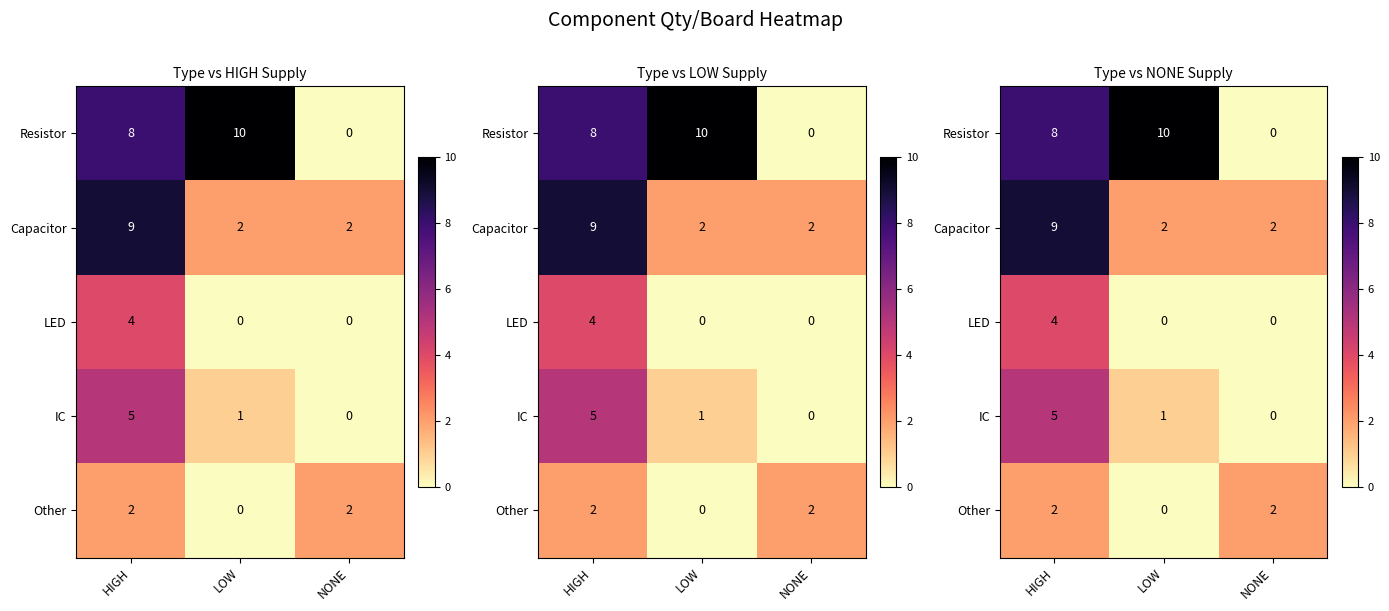

At which category does the chart reach its minimum across all series?

NONE